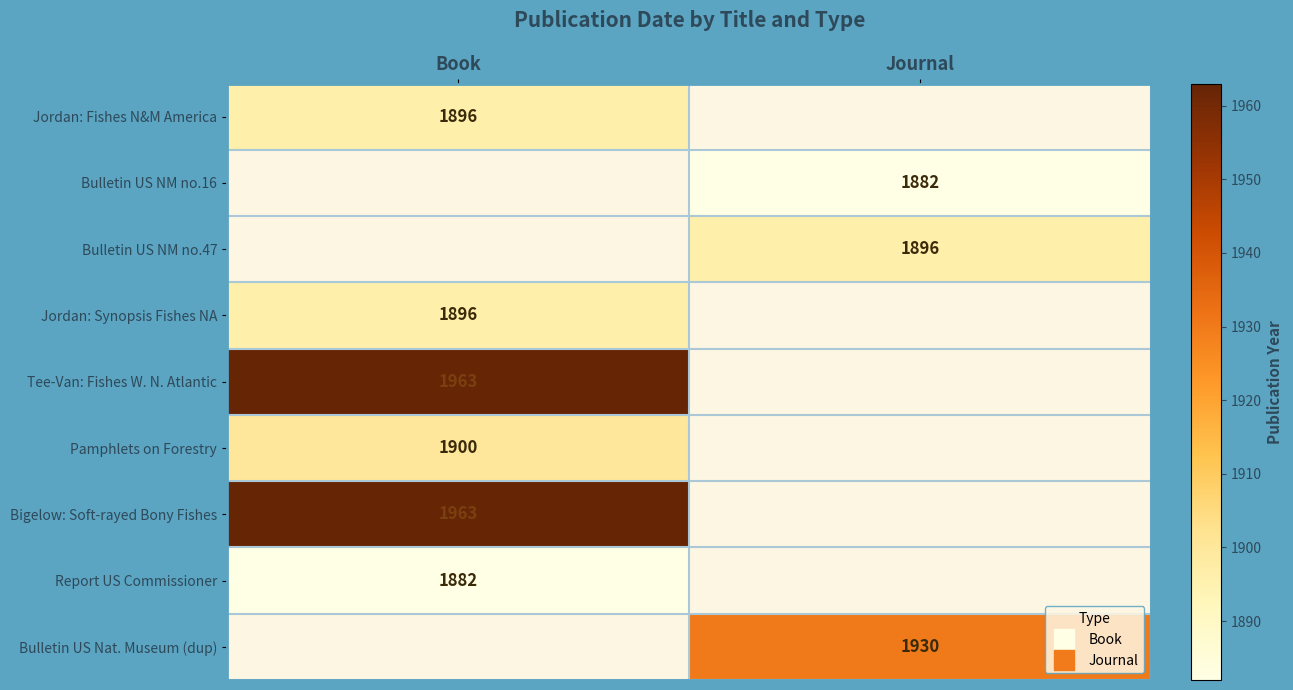

How many distinct data groups are displayed?

9